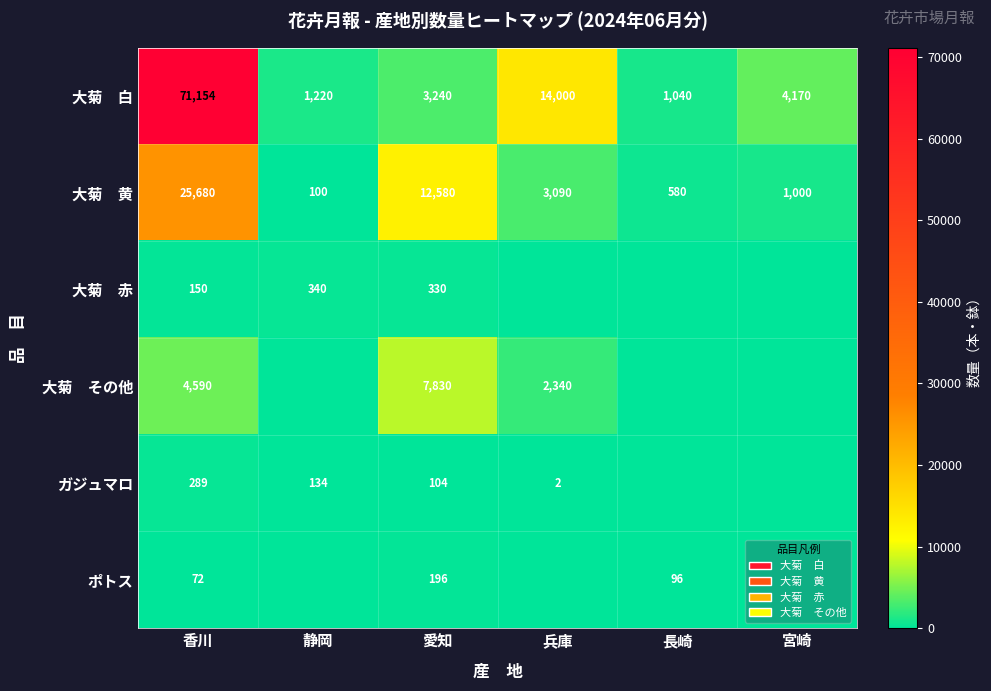

Is it true that ガジュマロ equals 3 at 兵庫?

False